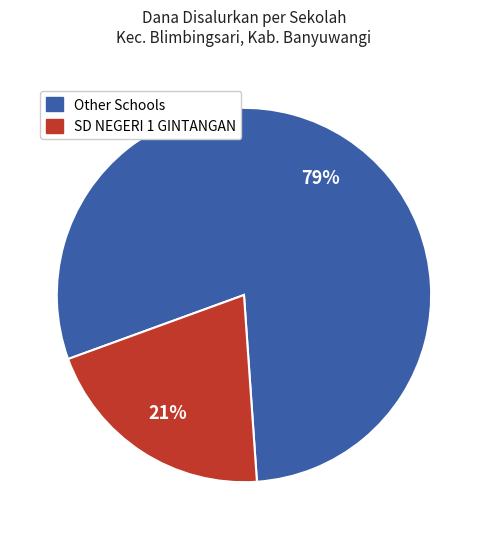

Does any single category account for the majority?

Yes